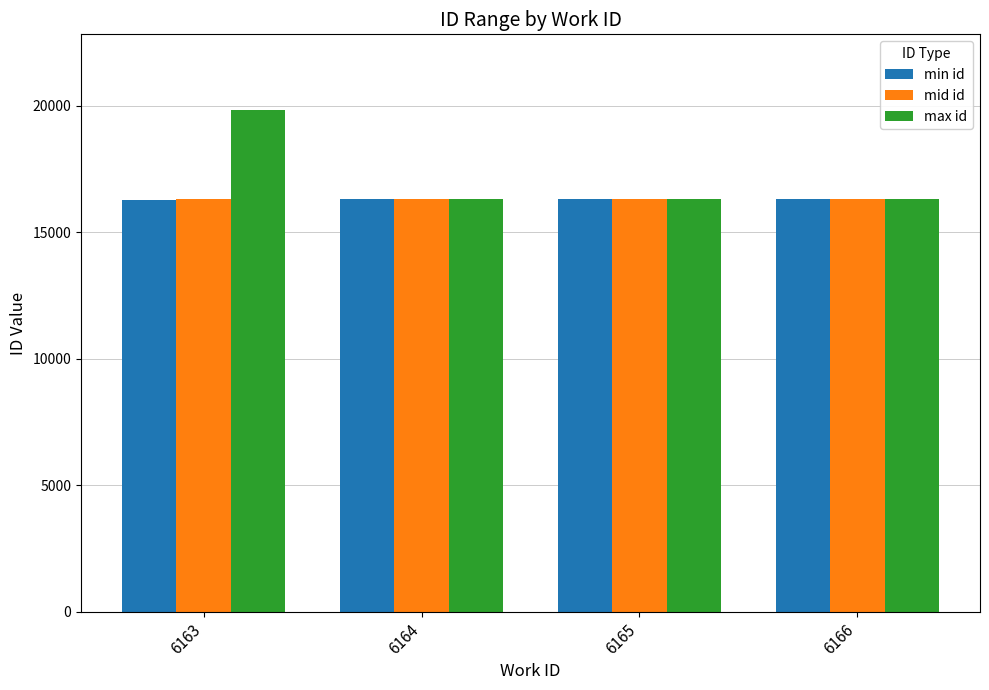

The value of max id at 6164 is 4960. True or false?

False